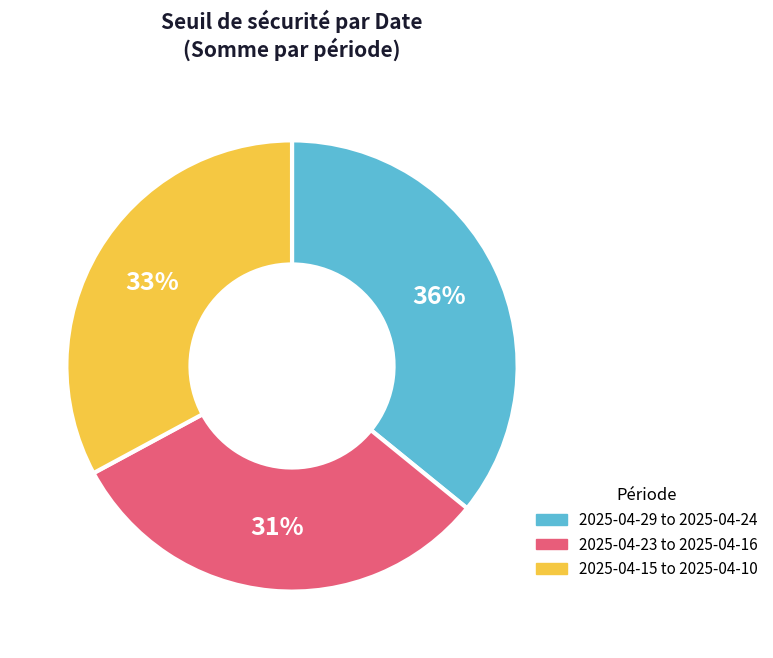

To the nearest percent, what is the difference between the largest and smallest slice percentages?

5%